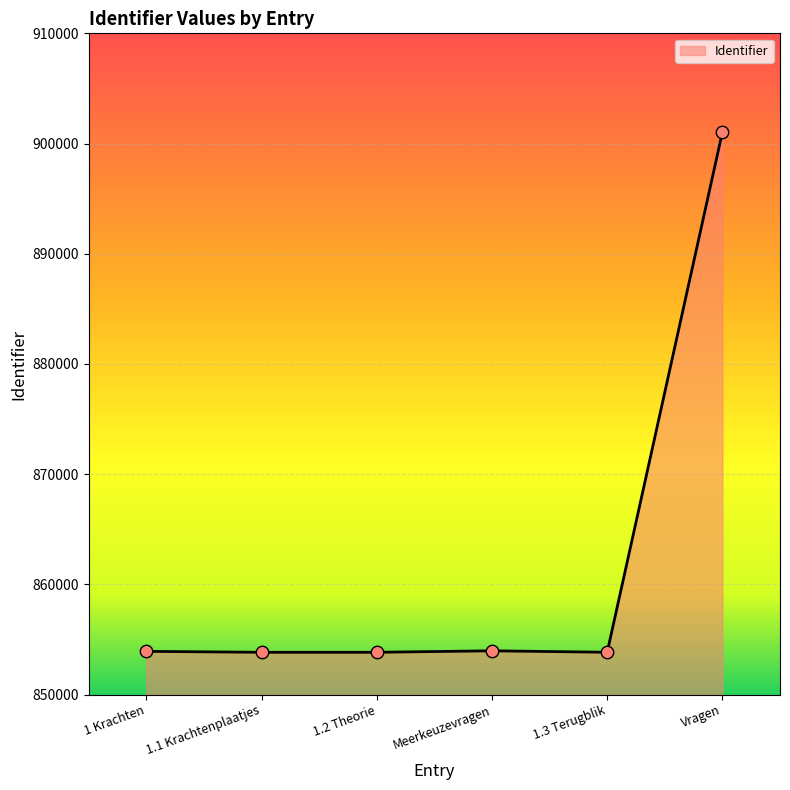

Which has a higher value, Vragen or Meerkeuzevragen?

Vragen